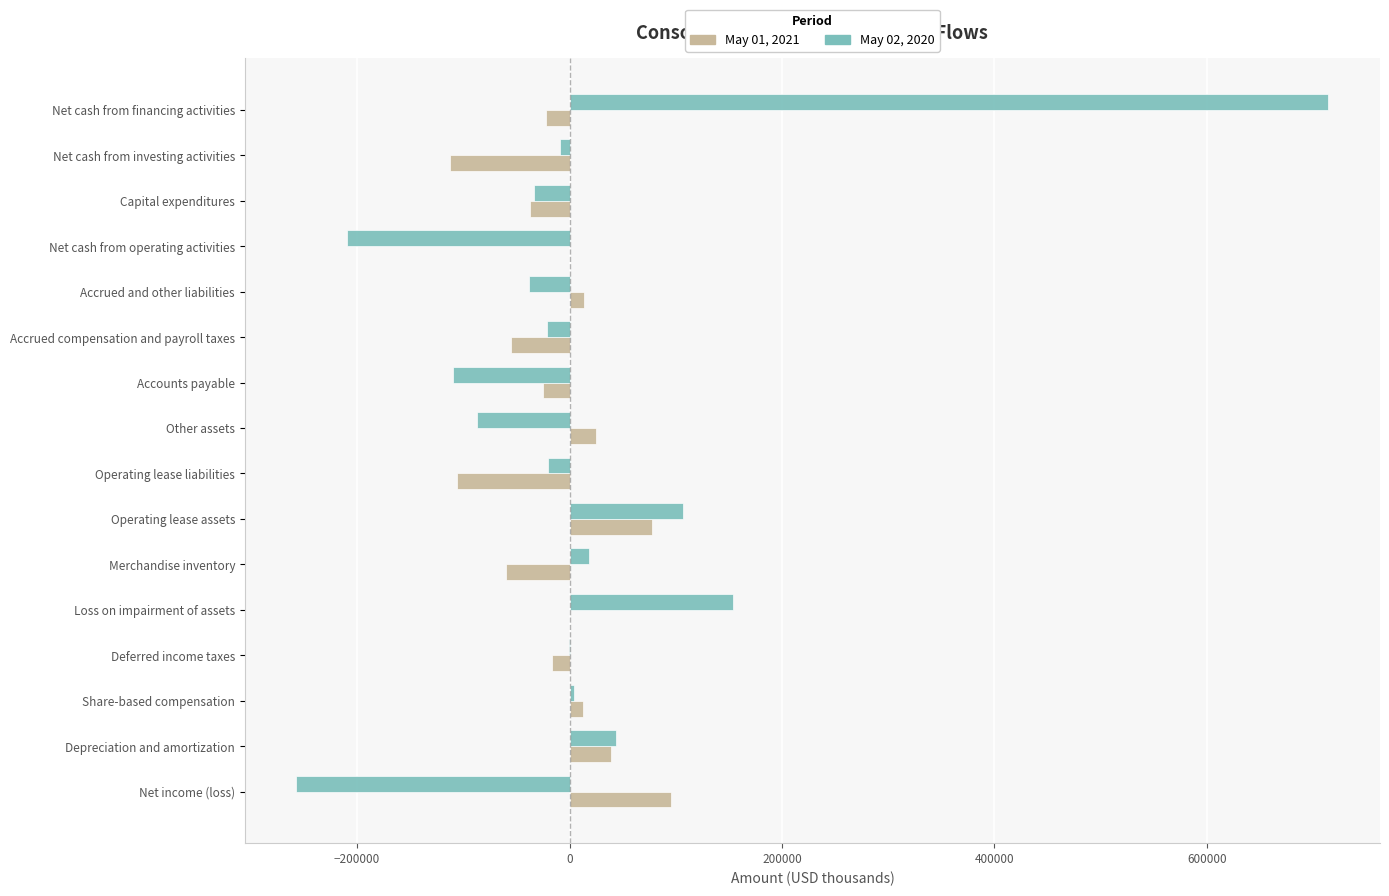

Is it true that May 02, 2020 equals -127234 at Other assets?

False